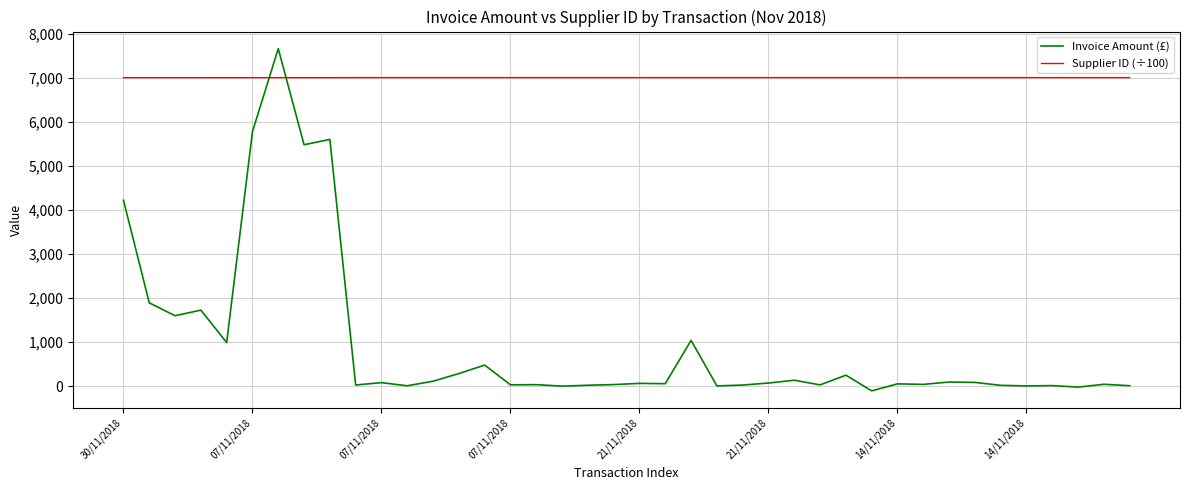

Which series has the largest range (max minus min)?

Invoice Amount (£)